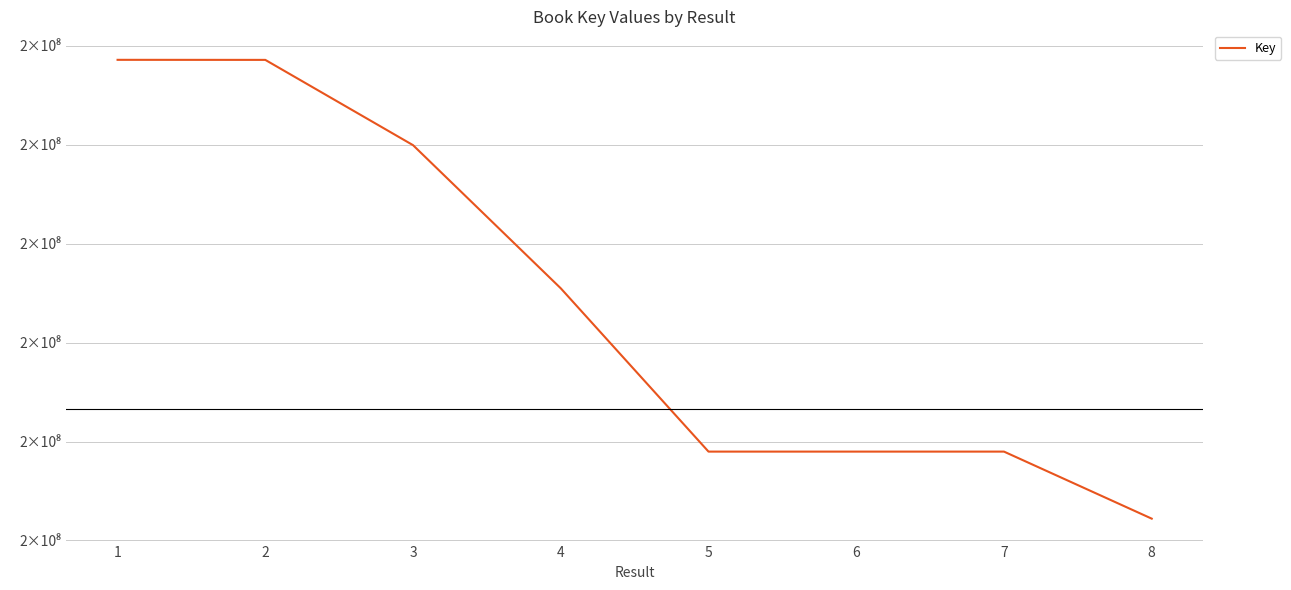

Does the chart display data point markers on the line(s)?

No